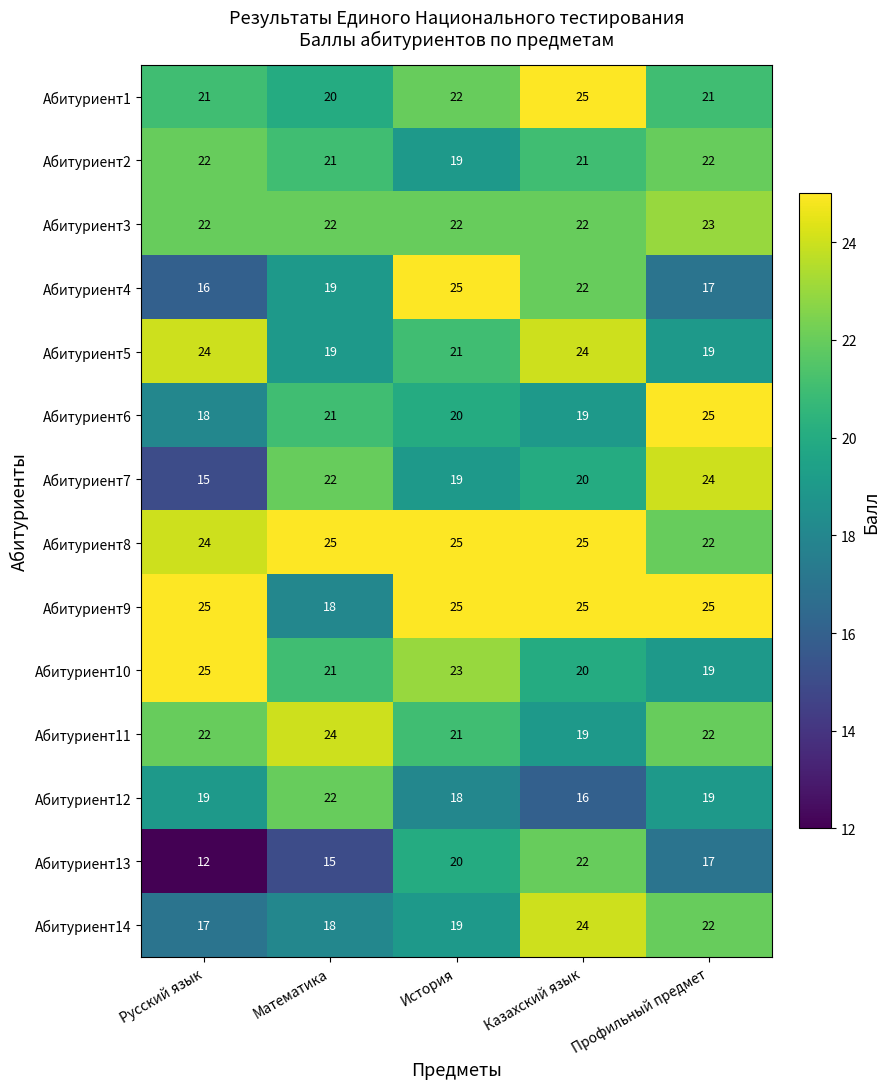

Count the Абитуриент3 values in the range 22 to 23.

5